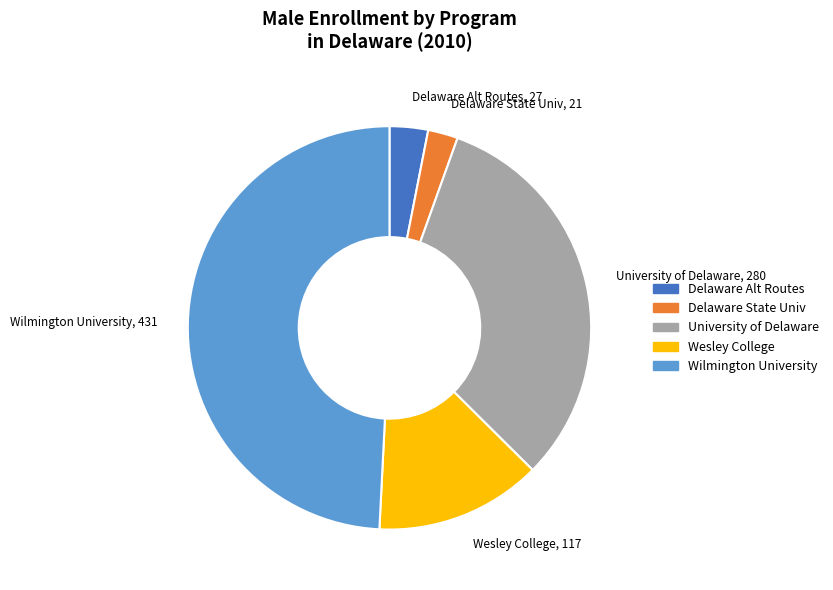

Does any single category account for the majority?

No